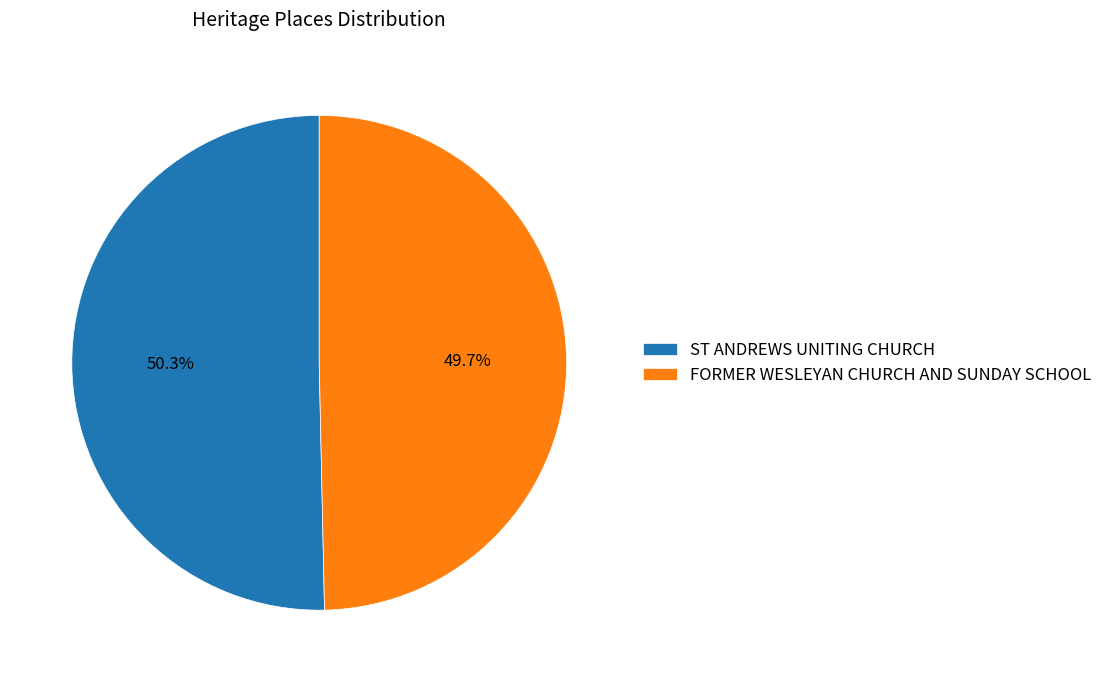

True or false: ST ANDREWS UNITING CHURCH accounts for 59% of the total.

False